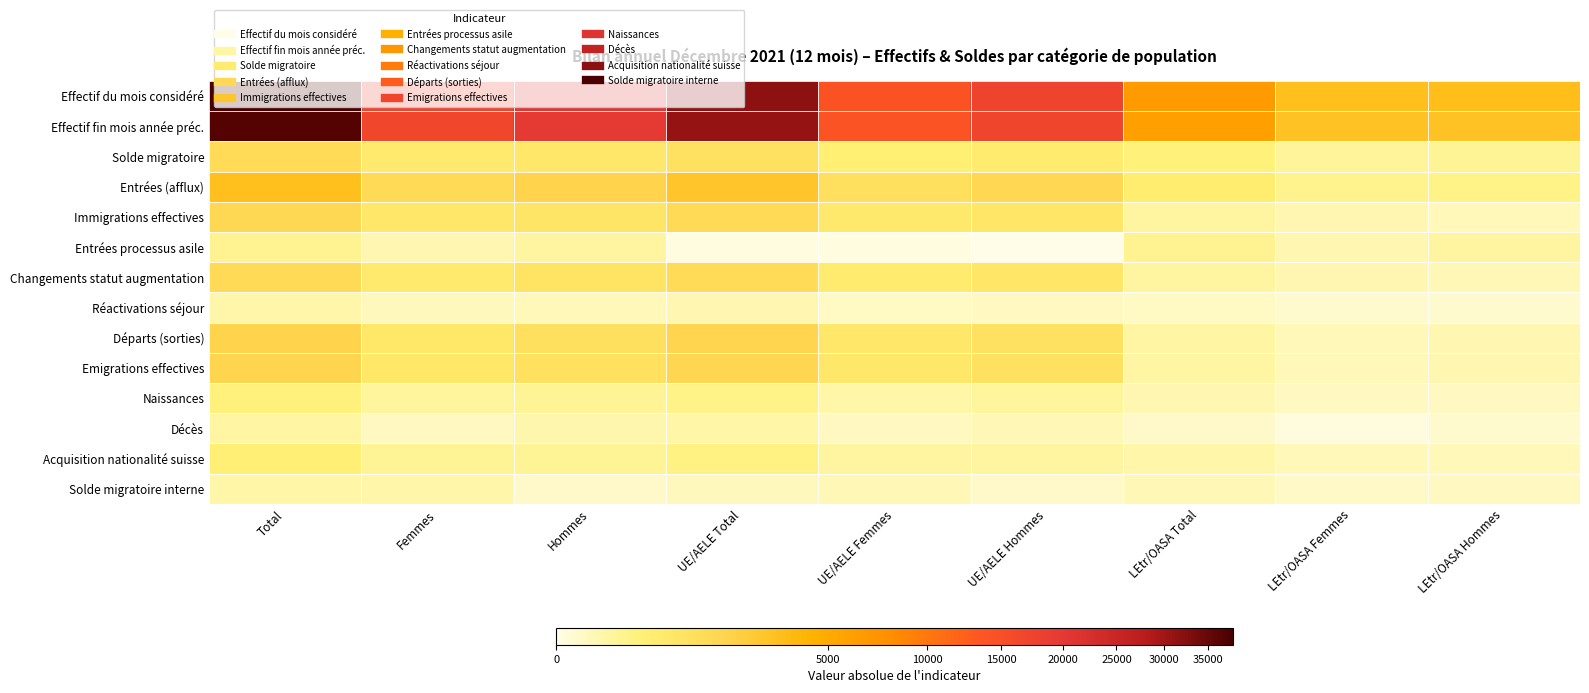

Rank the series at UE/AELE Femmes from highest to lowest value.

Effectif du mois considéré, Effectif fin mois année préc., Entrées (afflux), Départs (sorties), Emigrations effectives, Immigrations effectives, Changements statut augmentation, Solde migratoire, Acquisition nationalité suisse, Naissances, Solde migratoire interne, Décès, Réactivations séjour, Entrées processus asile